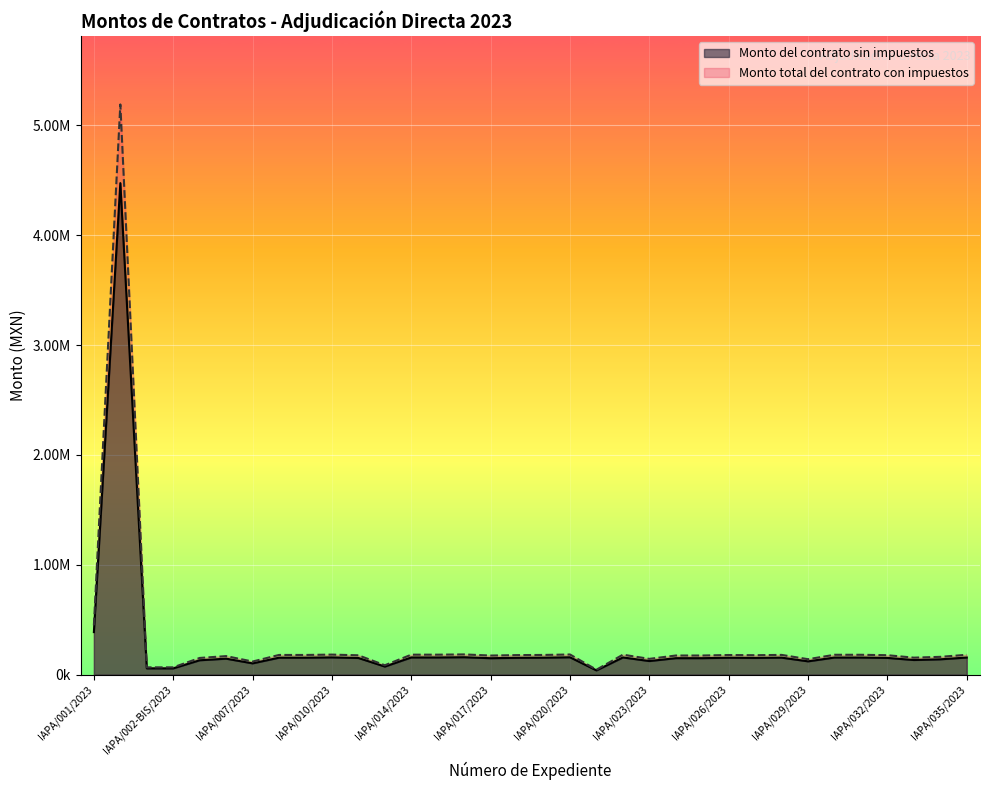

How many values in the Monto del contrato sin impuestos series are below 178564?

17